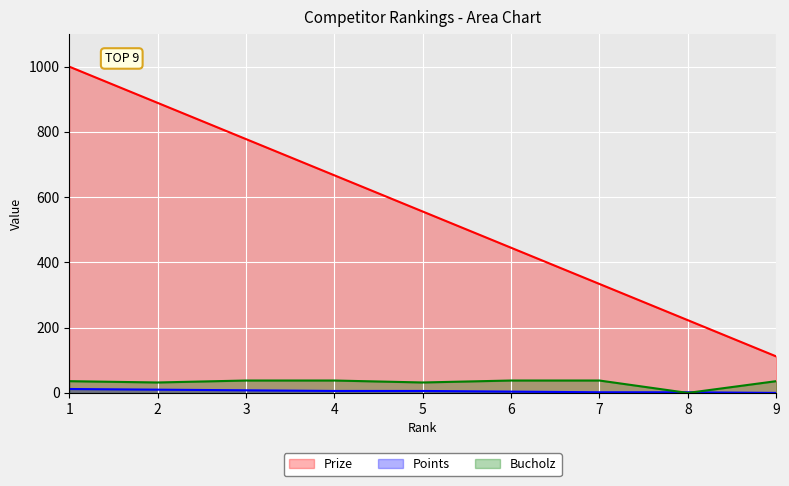

What is the total value across all series at 1?

1048